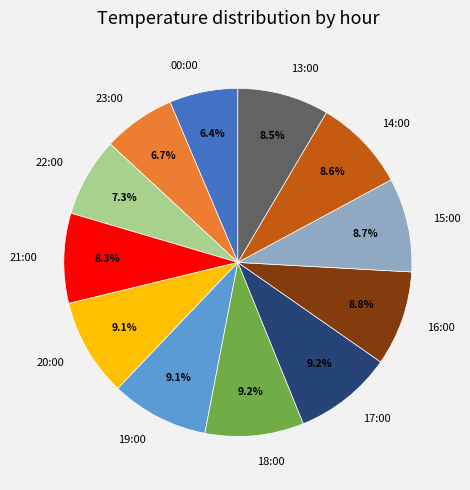

The 21:00 slice represents 21% of the pie. True or false?

False